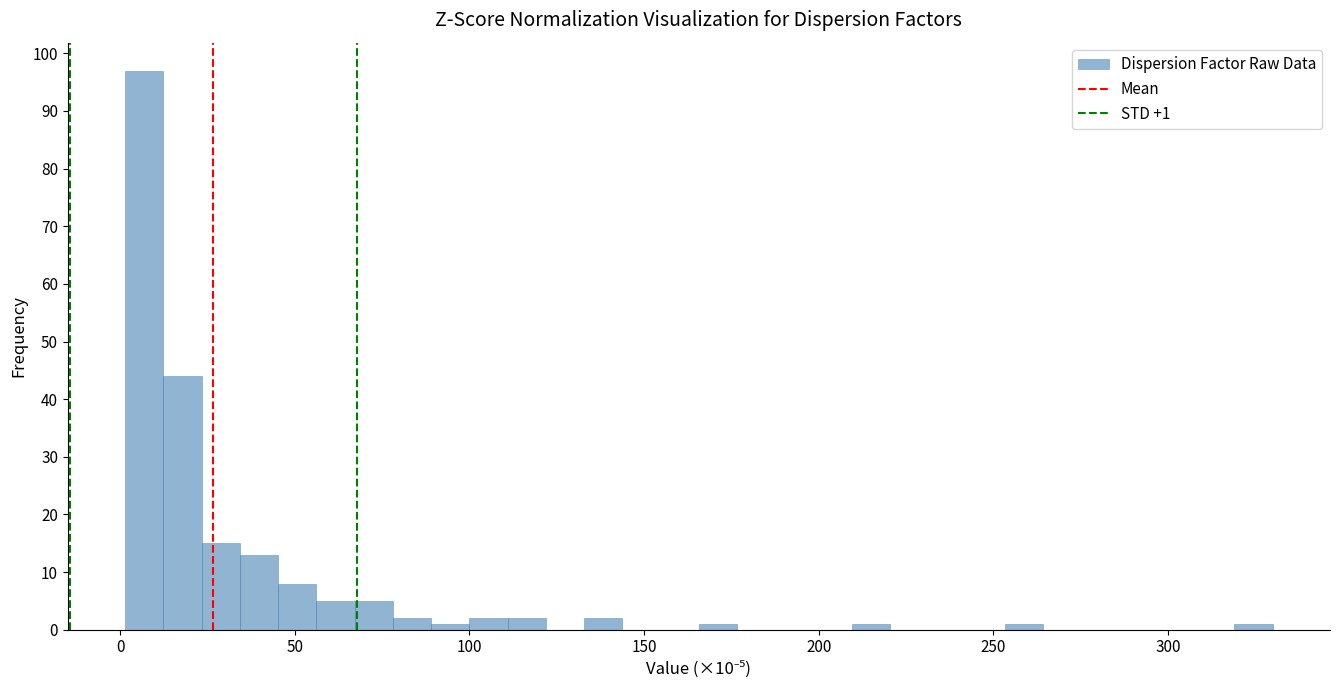

Read against the x-axis, roughly where is the centre of the tallest bar?

5